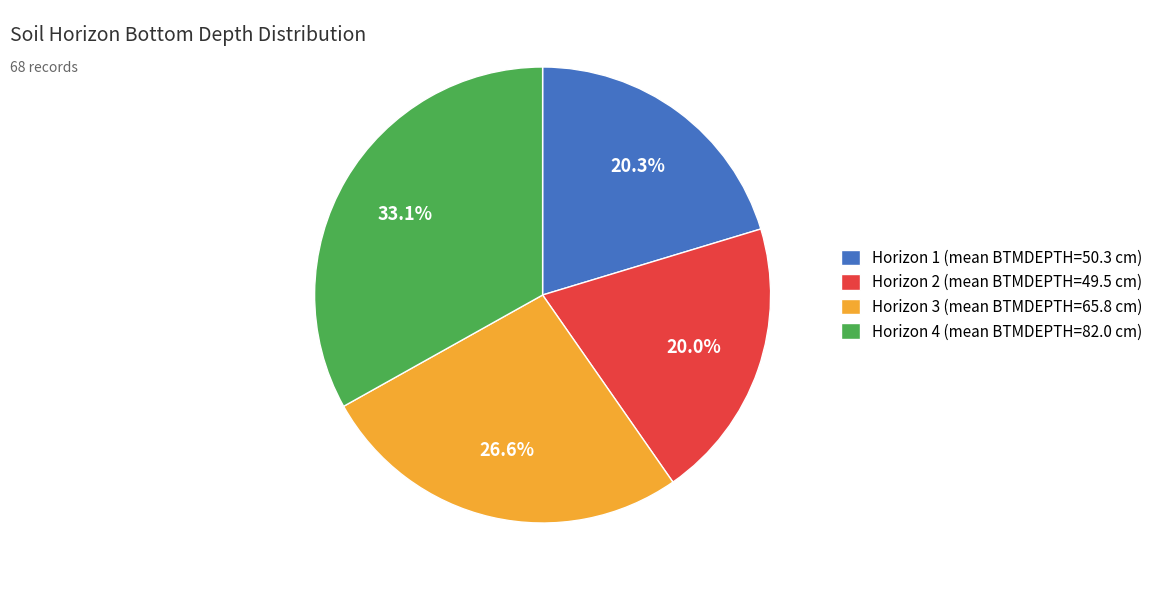

How many slices are in this pie chart?

4